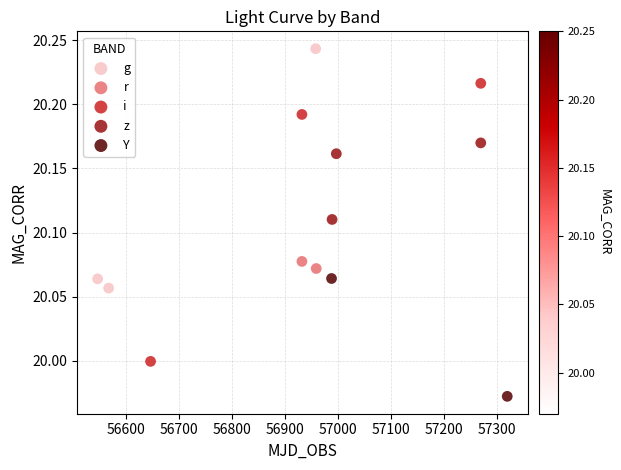

What are all the series names shown in the legend?

g, r, i, z, Y